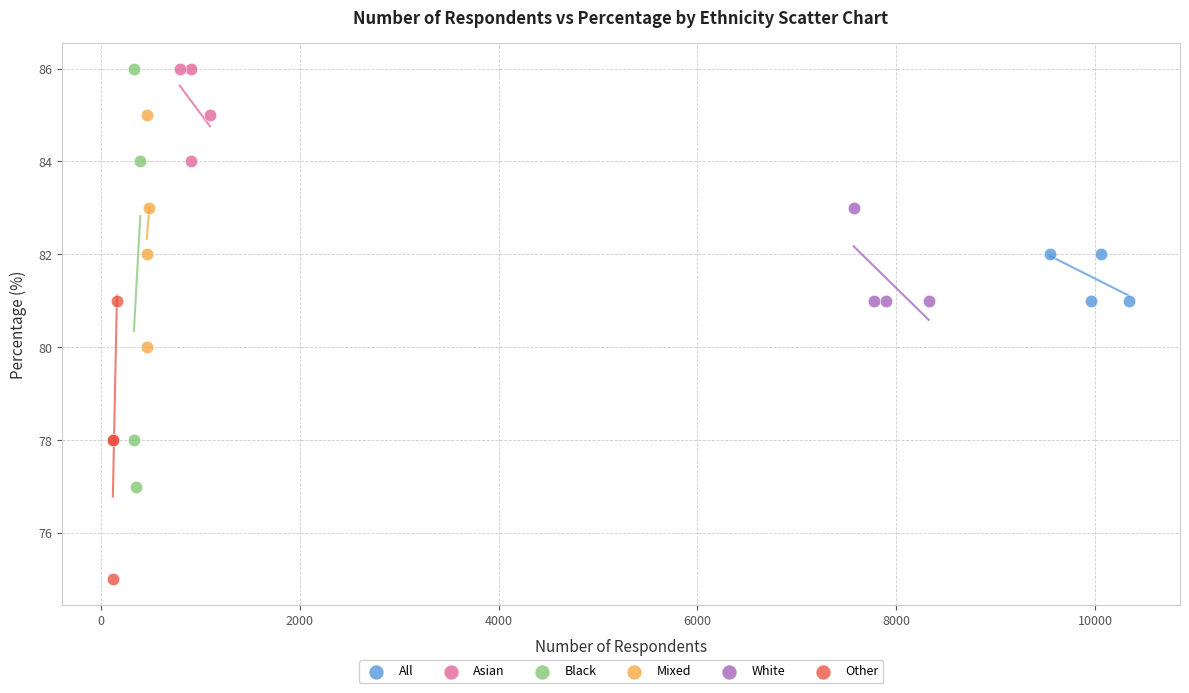

Which series has the widest spread of Y values?

Black